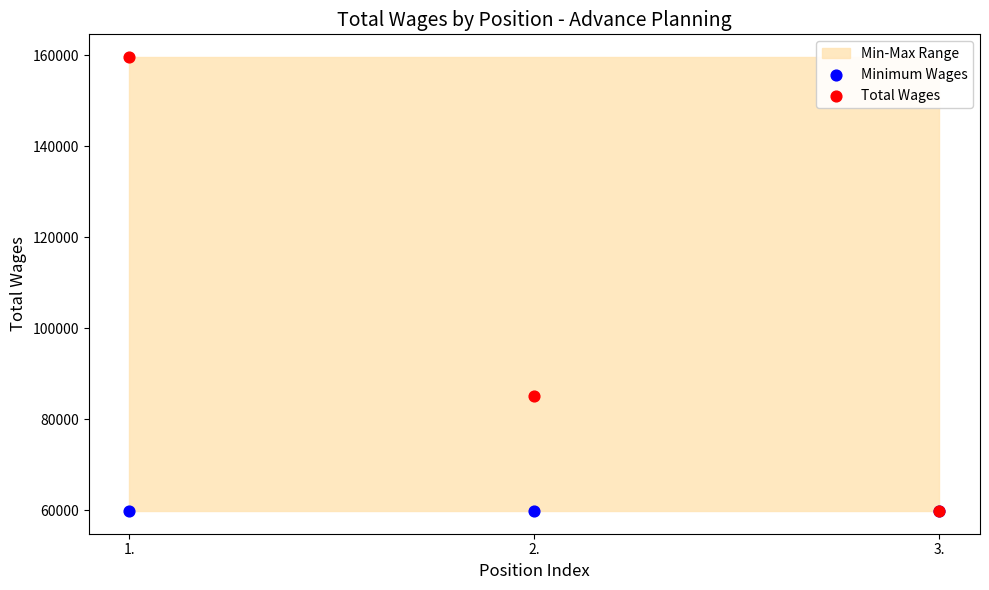

In the Total Wages series, what Y value is closest to 109699?

85057